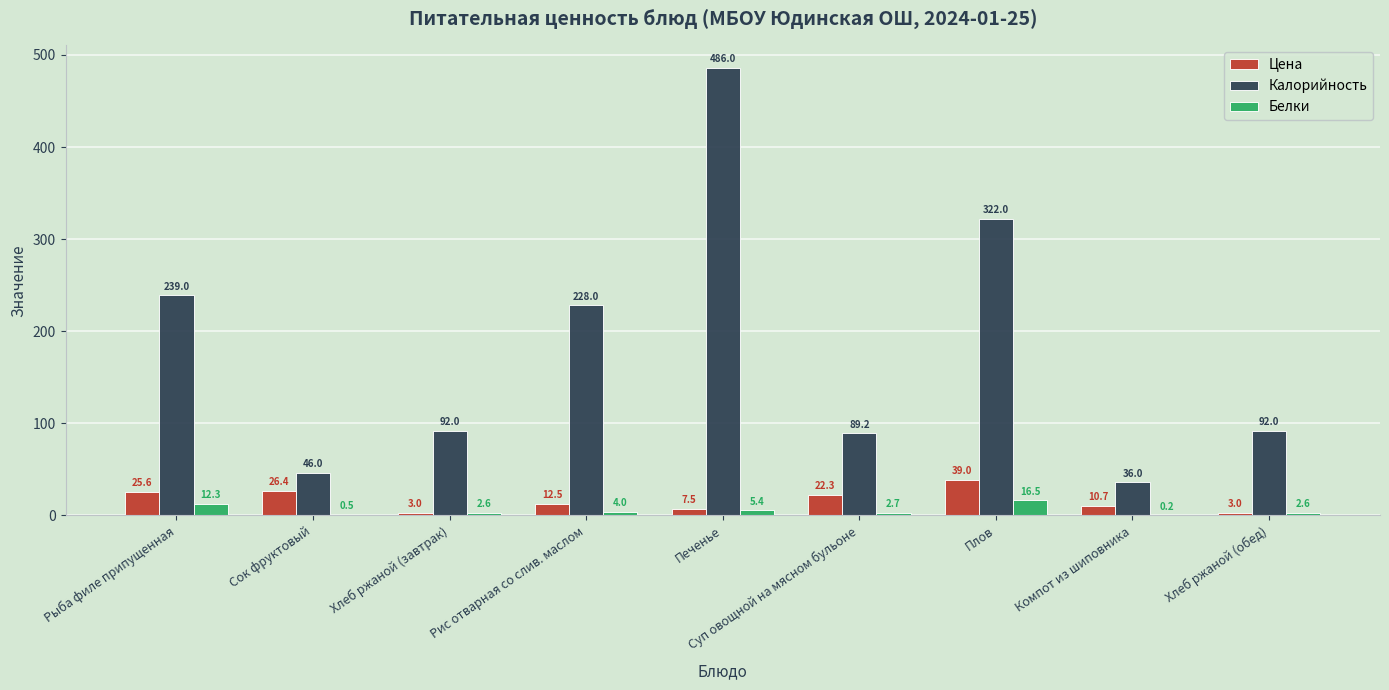

Count the number of categories in the chart.

9